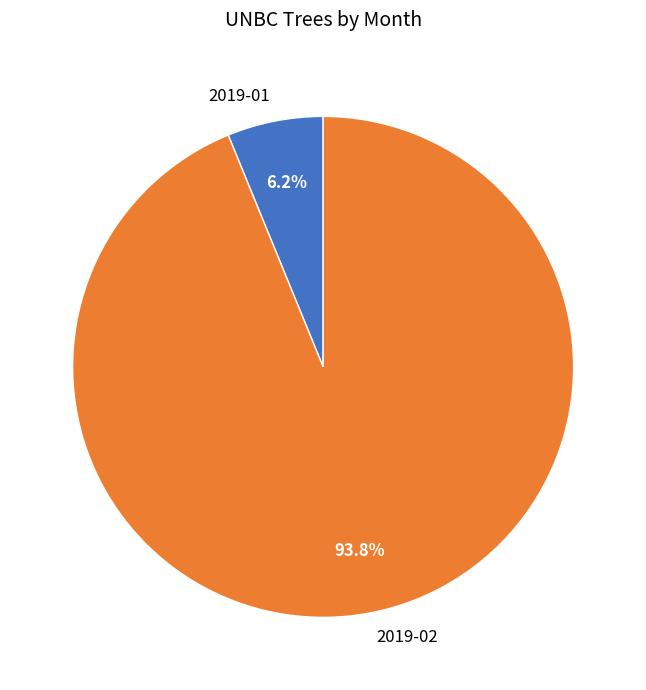

Is it true that 2019-02 is 99% of the pie?

False